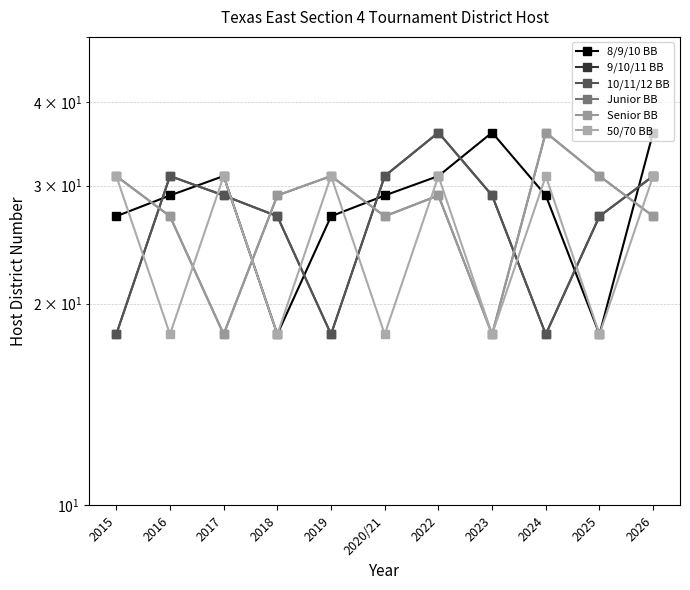

Where is the first local maximum for 8/9/10 BB?

2017